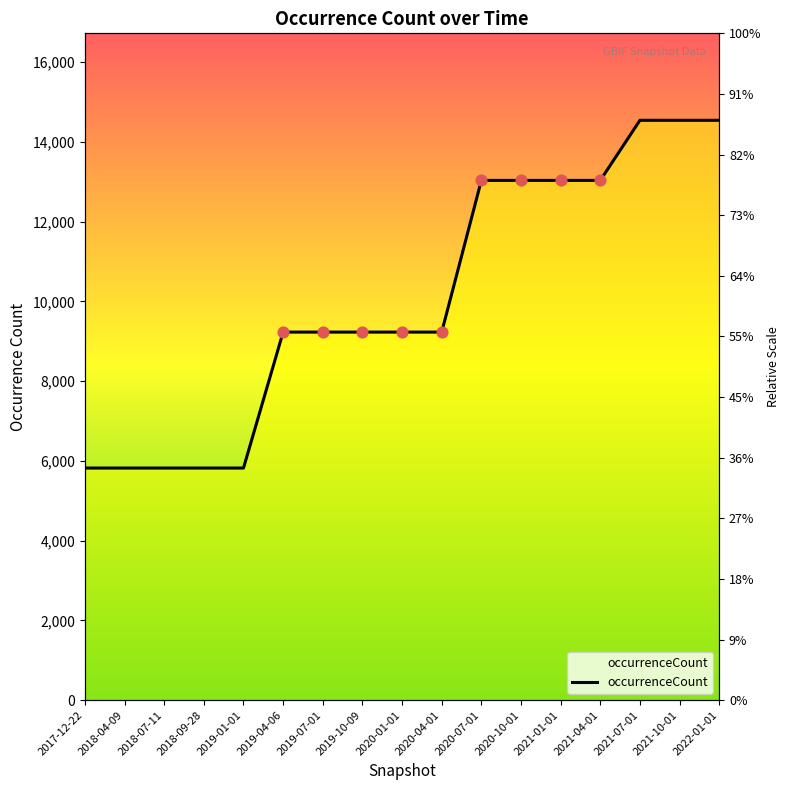

Between 2018-09-28 and 2021-10-01, which is larger?

2021-10-01